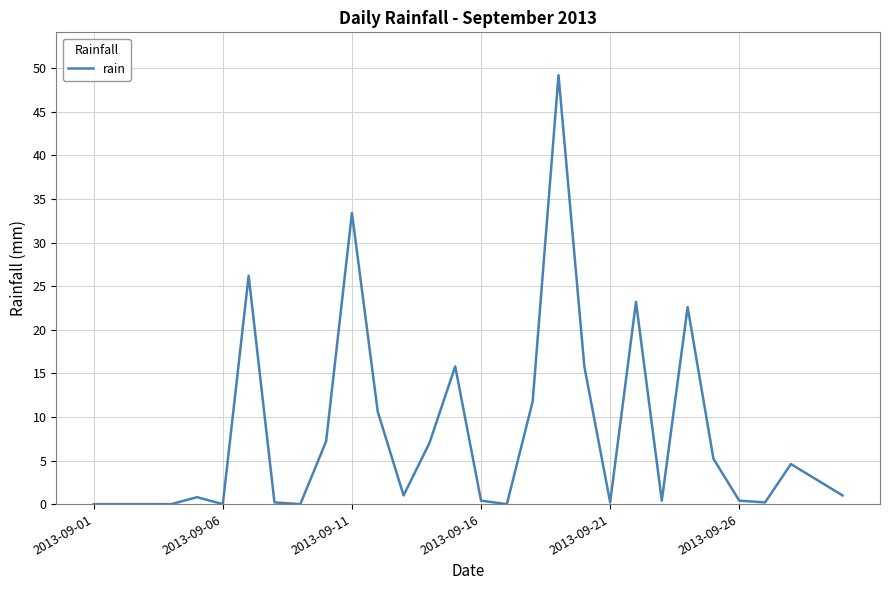

What is the difference between the maximum and minimum values?

49.2